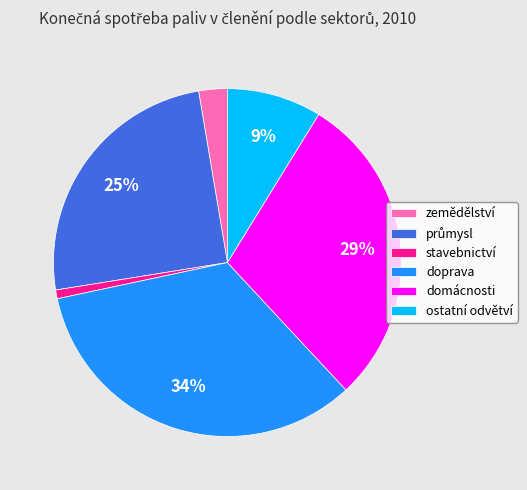

To the nearest percent, what is the difference between the largest and smallest slice percentages?

33%